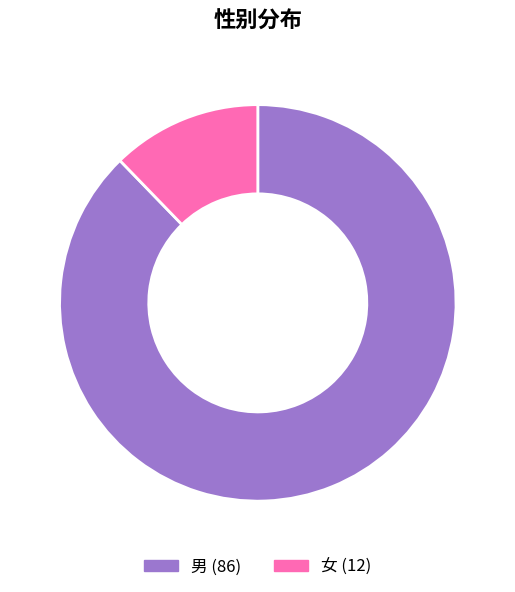

Do 女 and 男 together represent more than half of the pie?

Yes